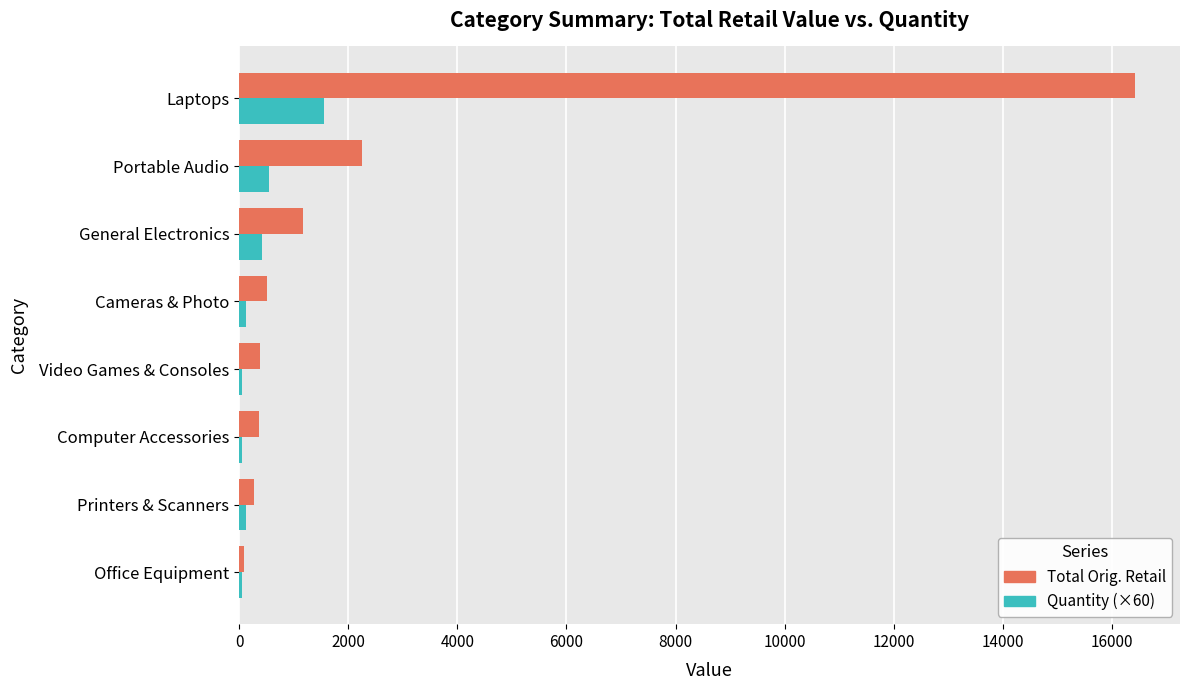

List the series in order of their peak value, highest first.

Total Orig. Retail, Quantity (×60)